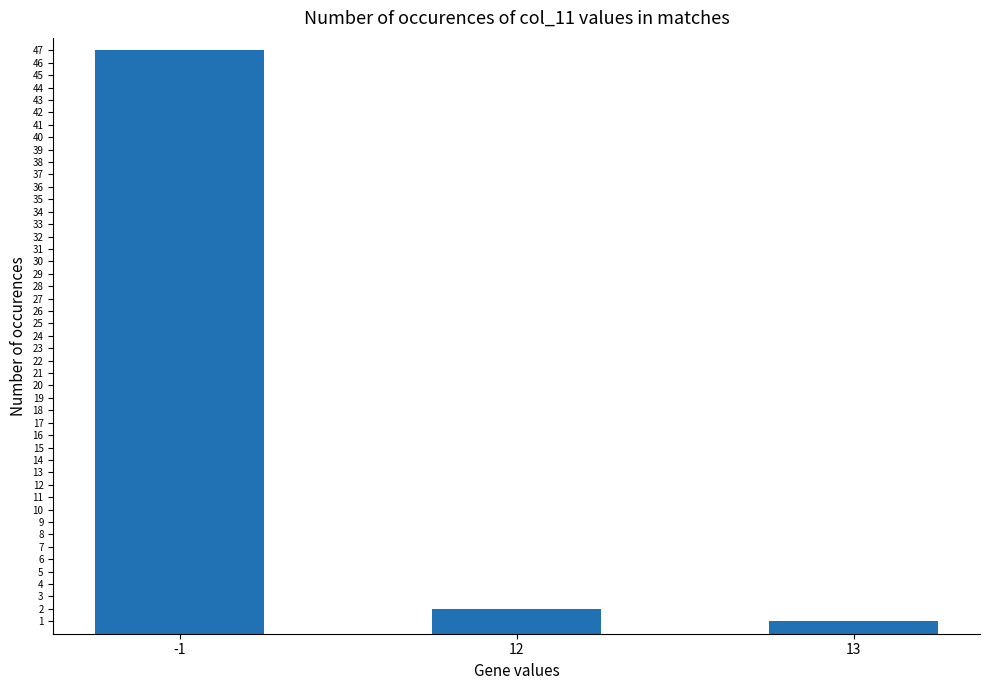

List the labels in order of value, smallest first.

13, 12, -1